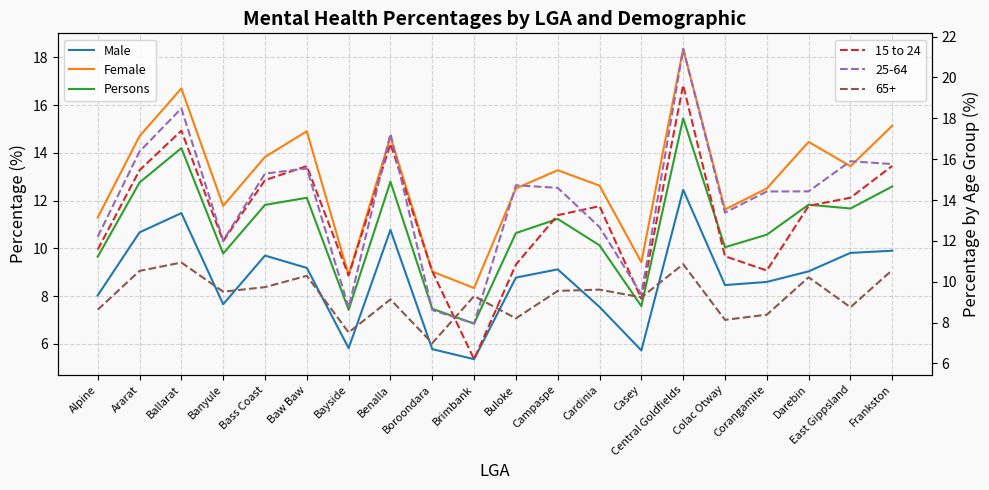

Which series has the widest spread of values?

15 to 24